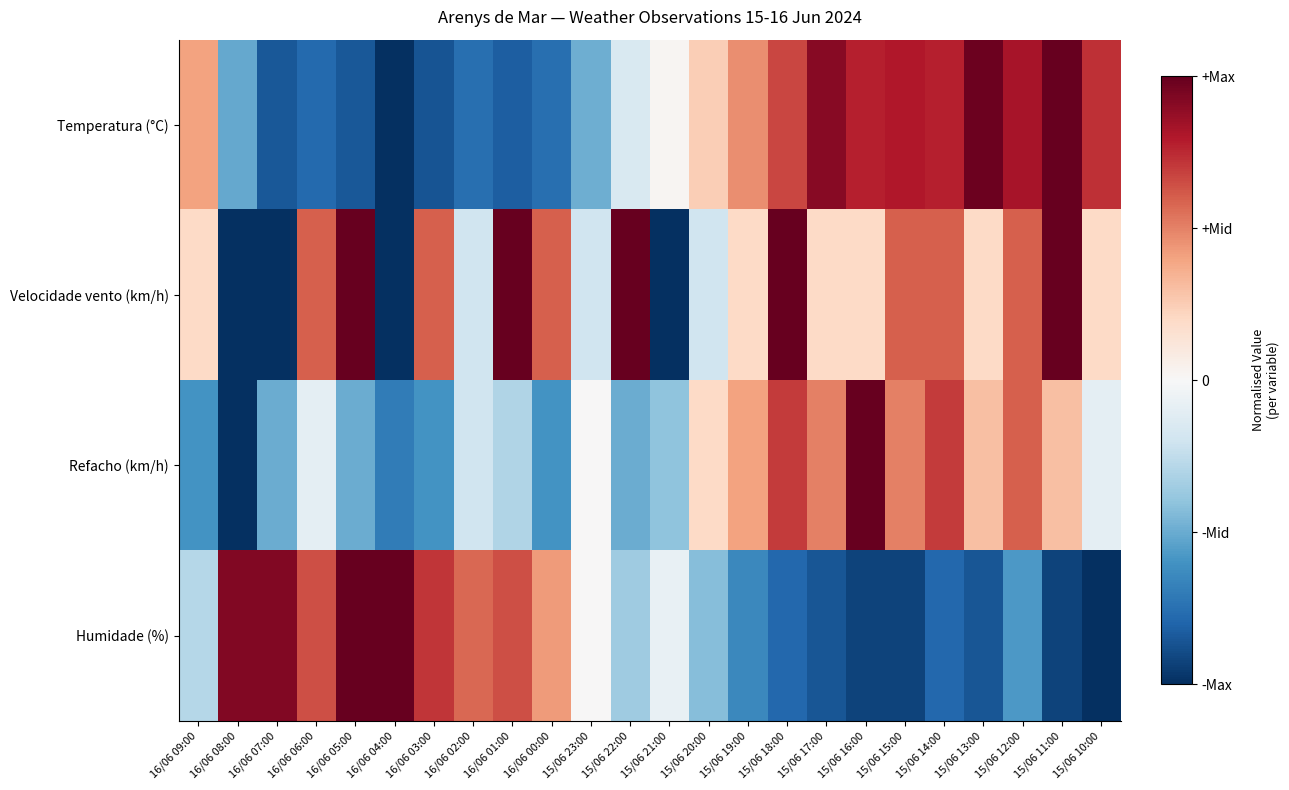

At 15/06 15:00, list the series in order from smallest to largest.

Humidade (%), Refacho (km/h), Velocidade vento (km/h), Temperatura (°C)